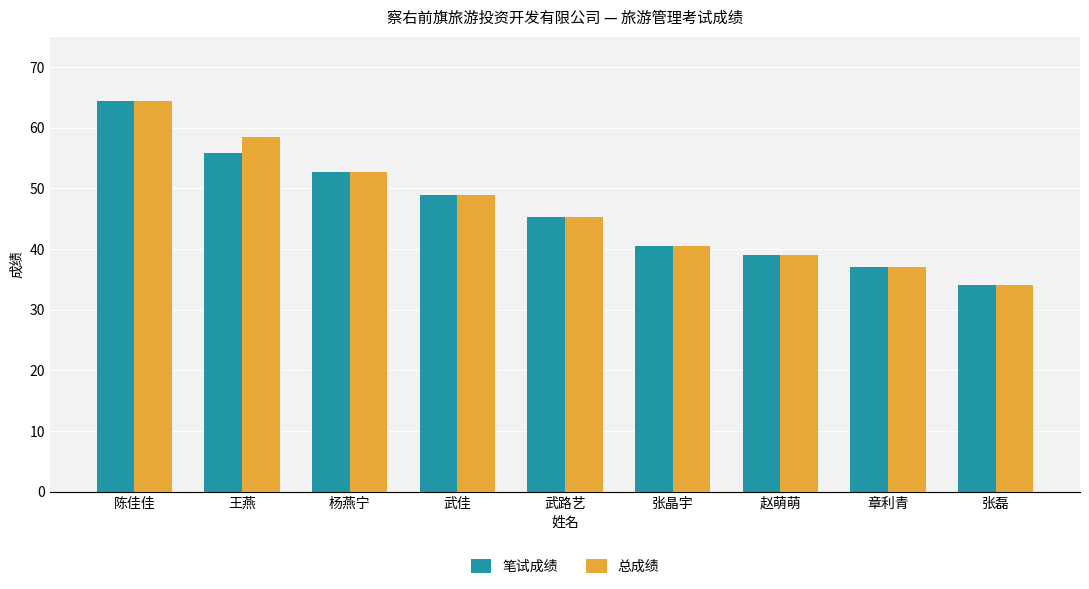

How many bars are there in total?

18